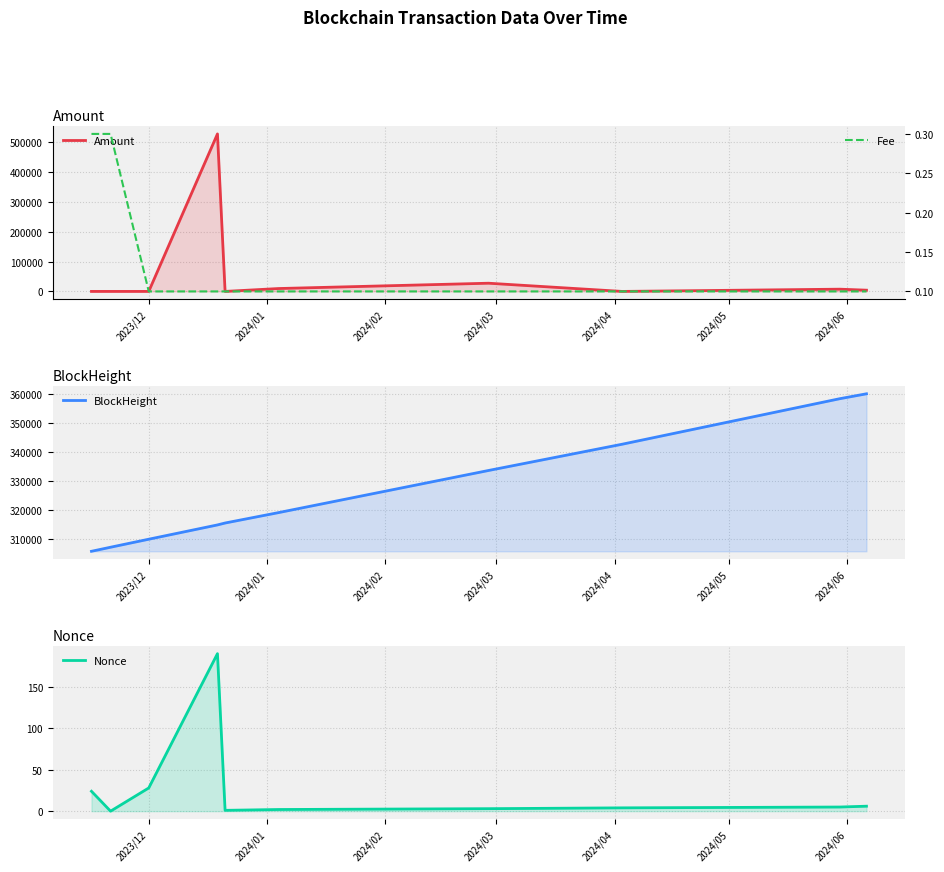

What is the average value of the BlockHeight series?

326791.8